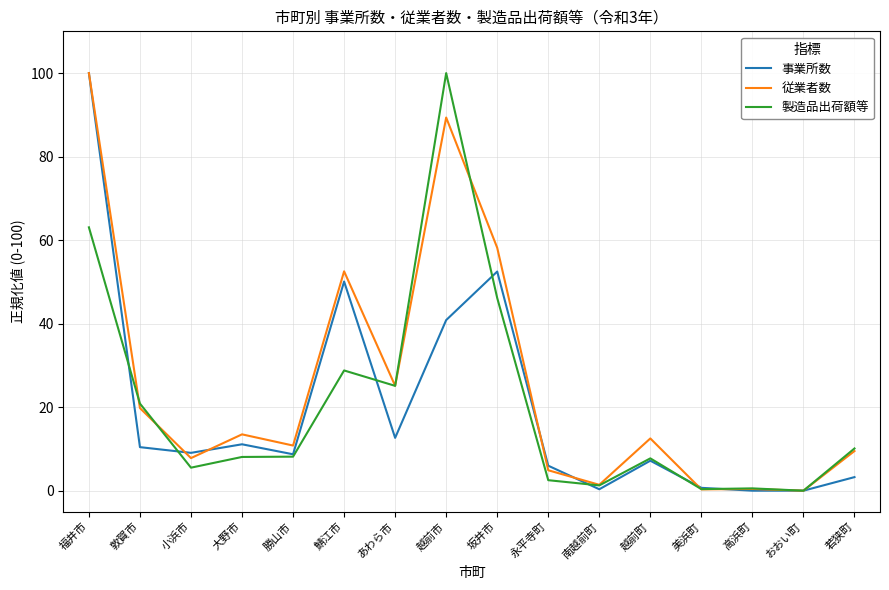

At which label does 製造品出荷額等 reach its peak?

越前市